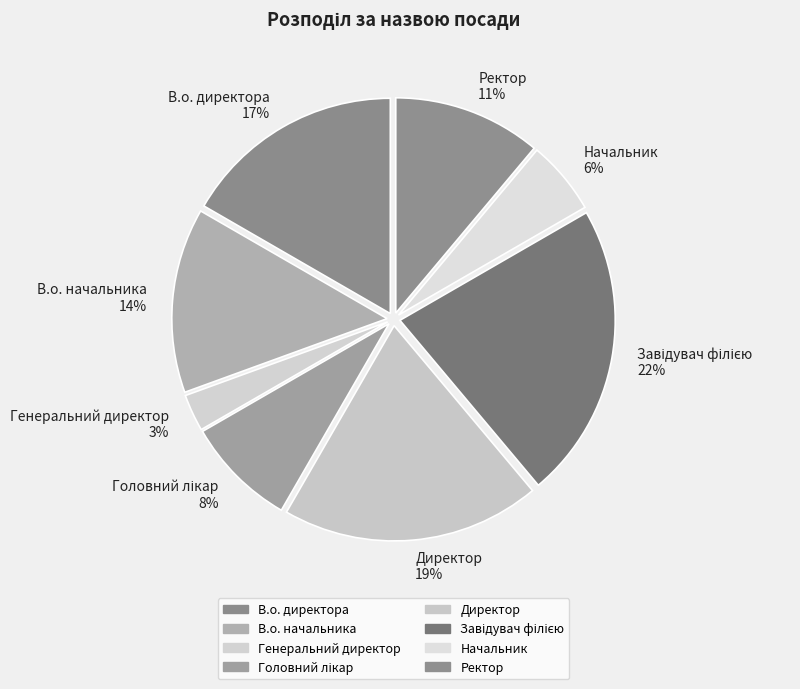

Between Директор and Ректор, which is larger?

Директор